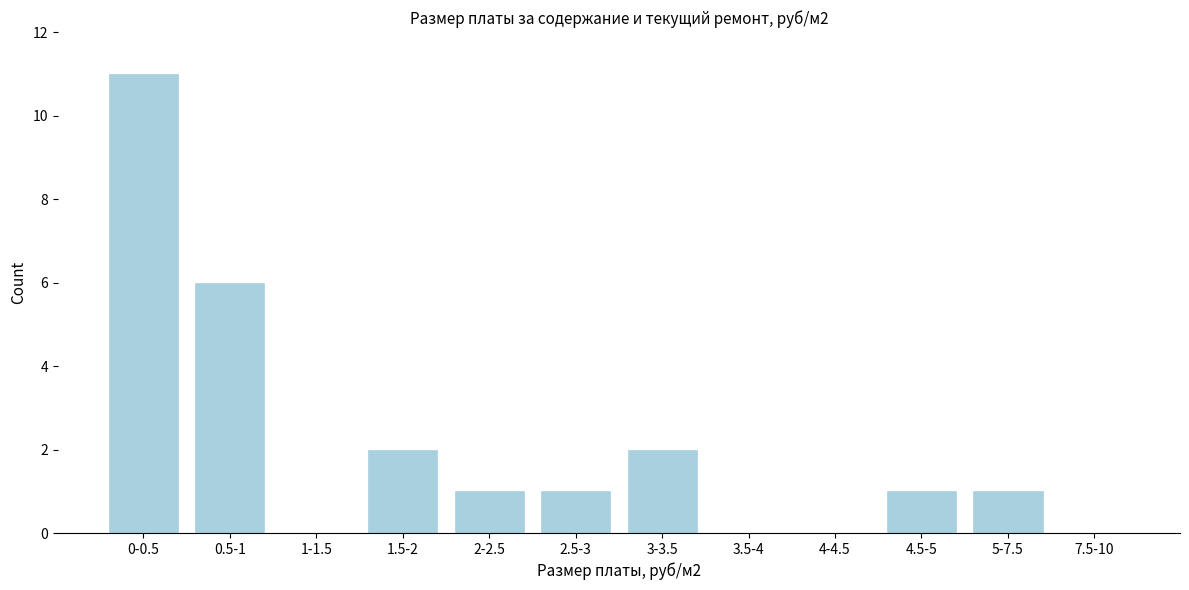

Reading right to left, extract all data points from this chart.

7.5-10=0	5-7.5=1	4.5-5=1	4-4.5=0	3.5-4=0	3-3.5=2	2.5-3=1	2-2.5=1	1.5-2=2	1-1.5=0	0.5-1=6	0-0.5=11